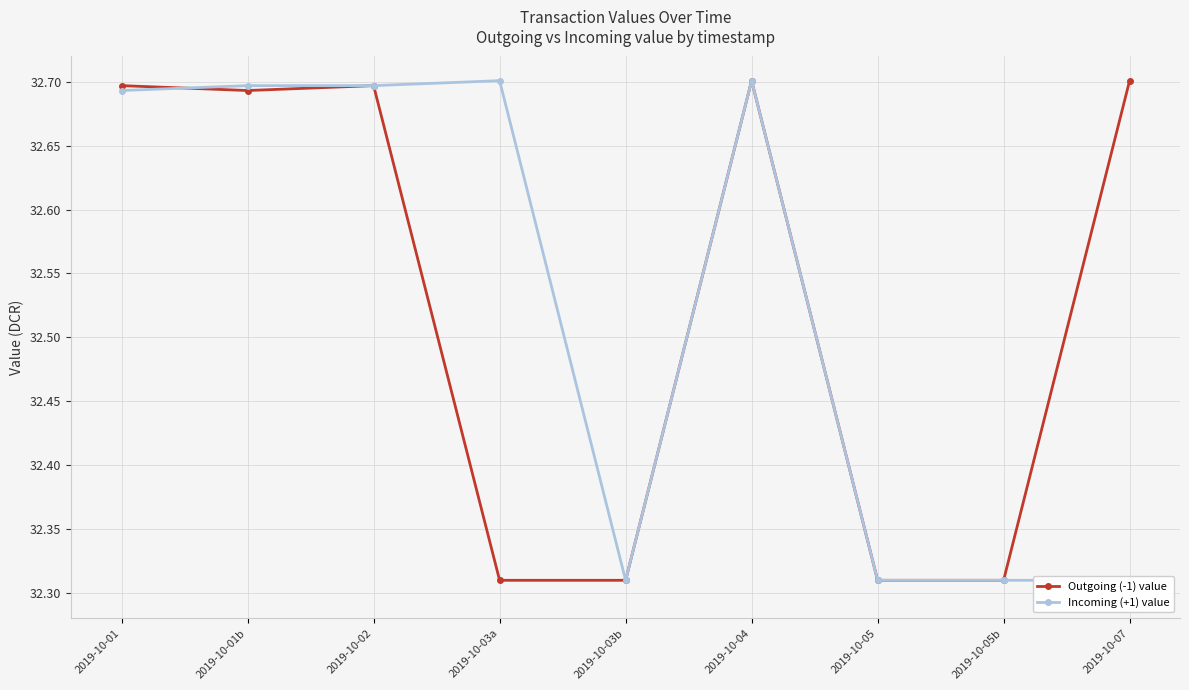

What is the highest value of the Incoming (+1) value series?

32.7